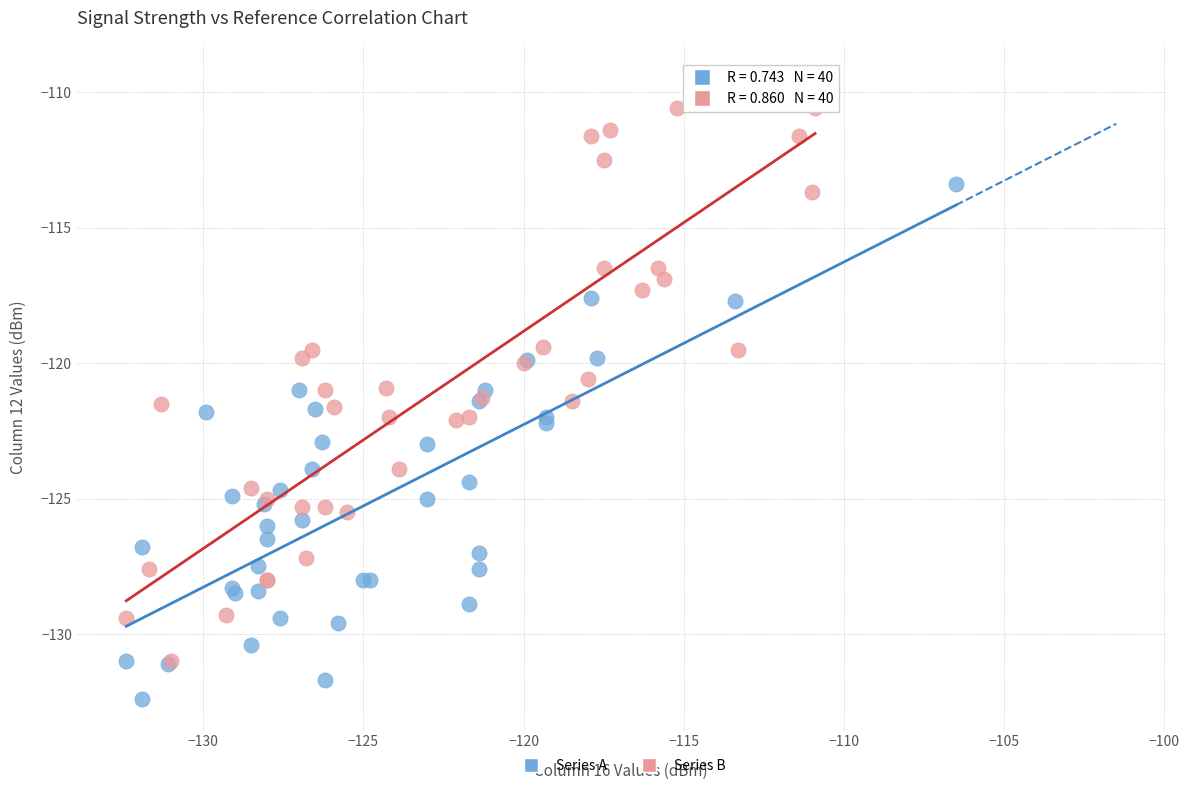

Which series has the largest Y range (max minus min)?

Series B